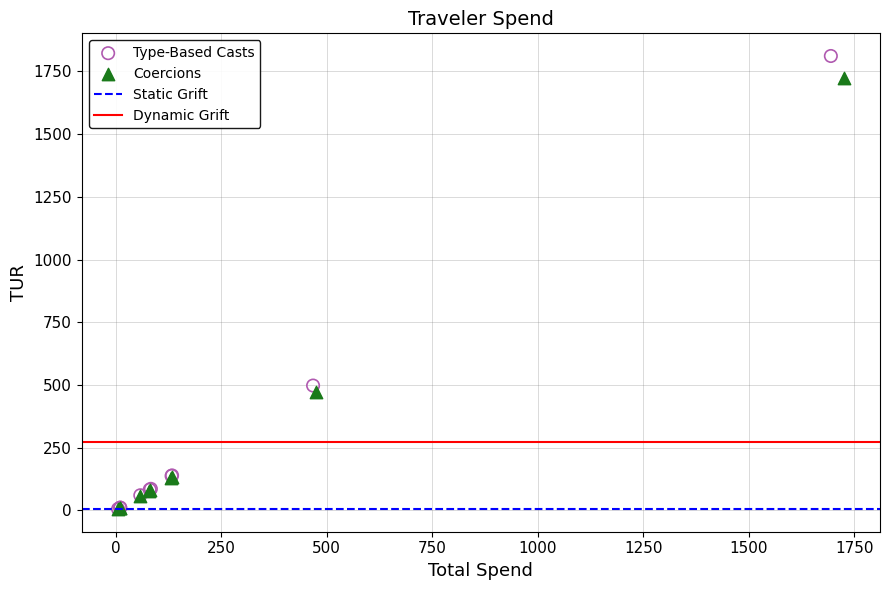

Which series reaches the maximum Y coordinate?

Type-Based Casts